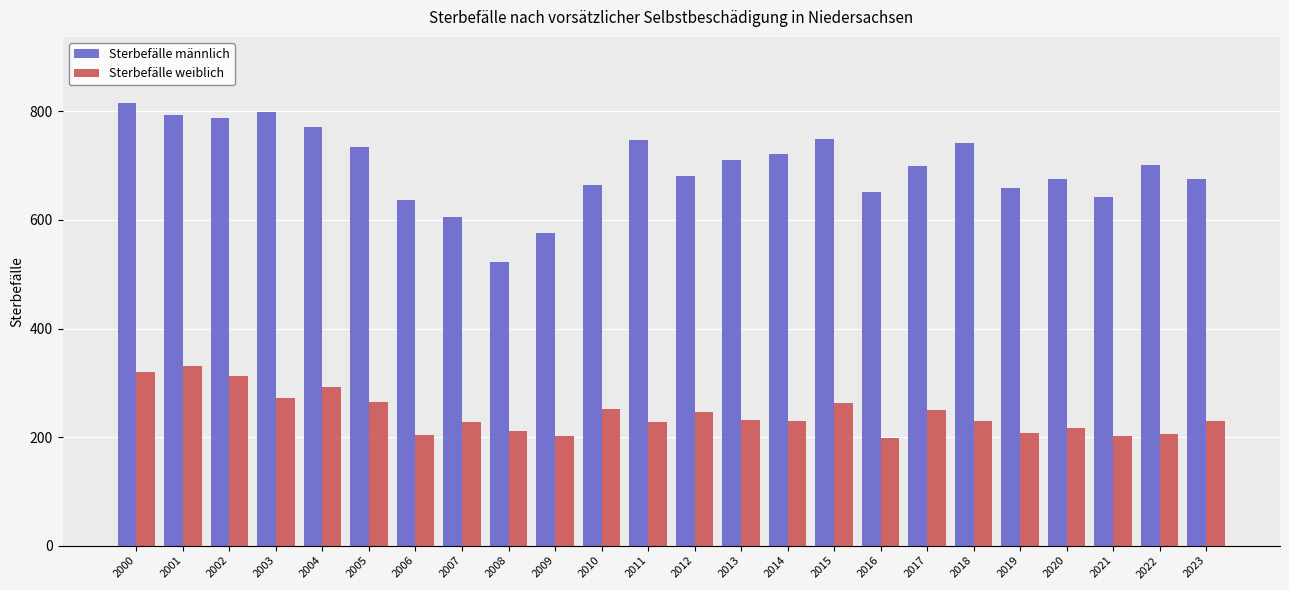

Are the bars horizontal?

No